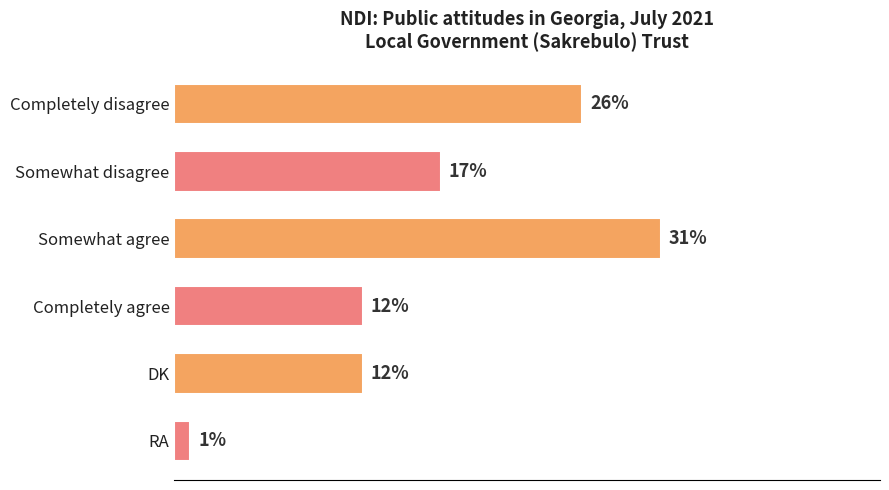

At which category does the chart reach its peak across all series?

Somewhat agree